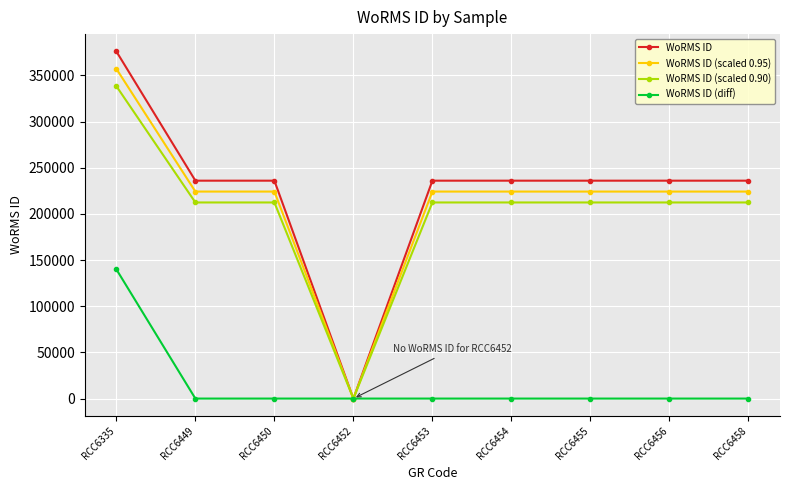

What are all the series names shown in the legend?

WoRMS ID, WoRMS ID (scaled 0.95), WoRMS ID (scaled 0.90), WoRMS ID (diff)